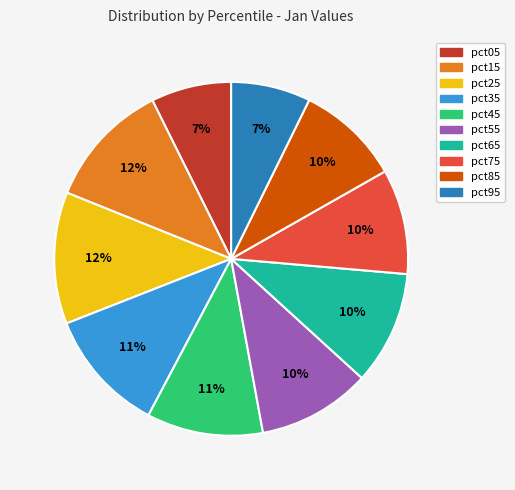

To the nearest percent, what percentage of the pie is pct75?

10%